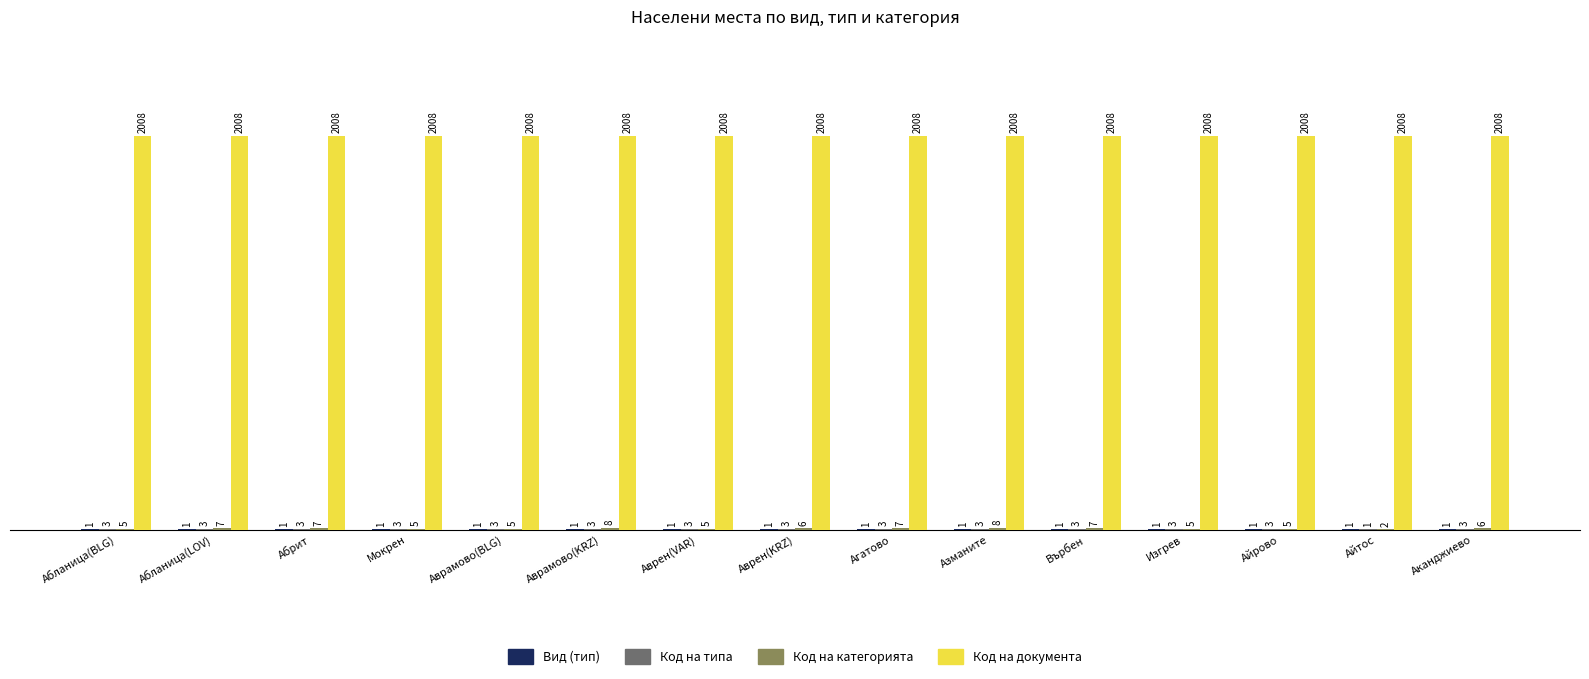

How many categories are shown in the chart?

15